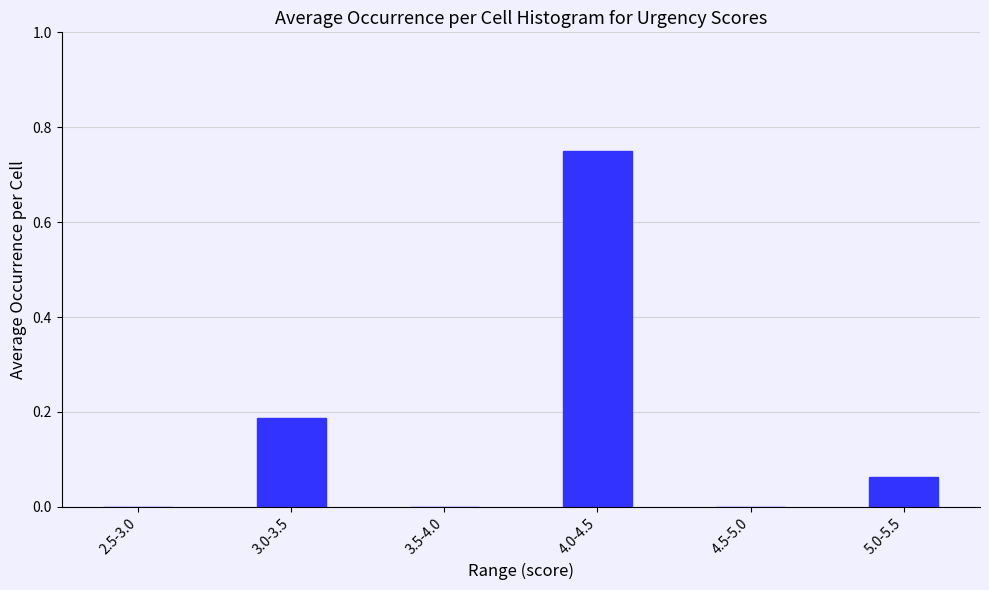

Which label corresponds to the largest value in the chart?

4.0-4.5